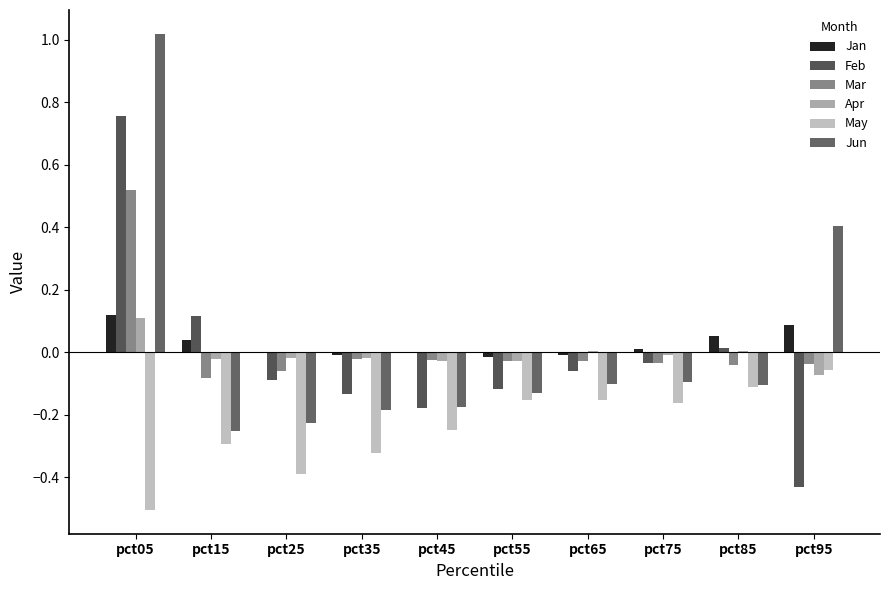

Is the value of May at pct65 greater than the value of Feb at pct75?

No